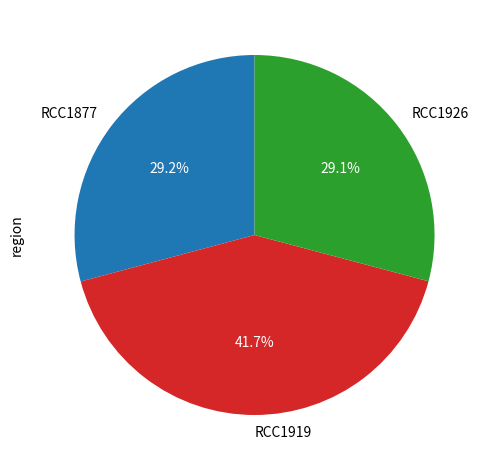

What percentage is the RCC1919 slice, to the nearest percent?

42%